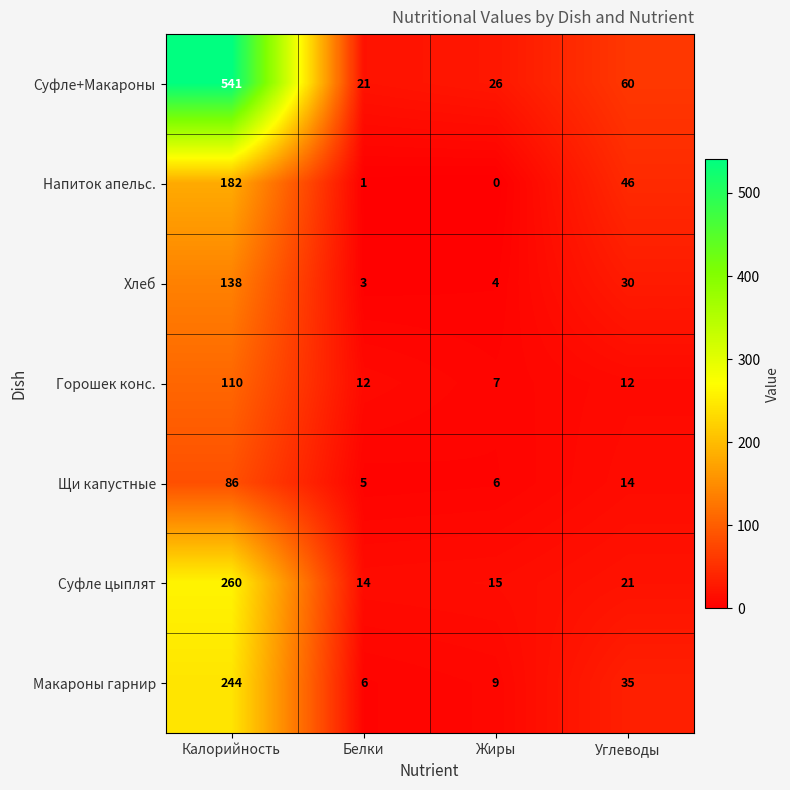

How many data points does each series have?

4